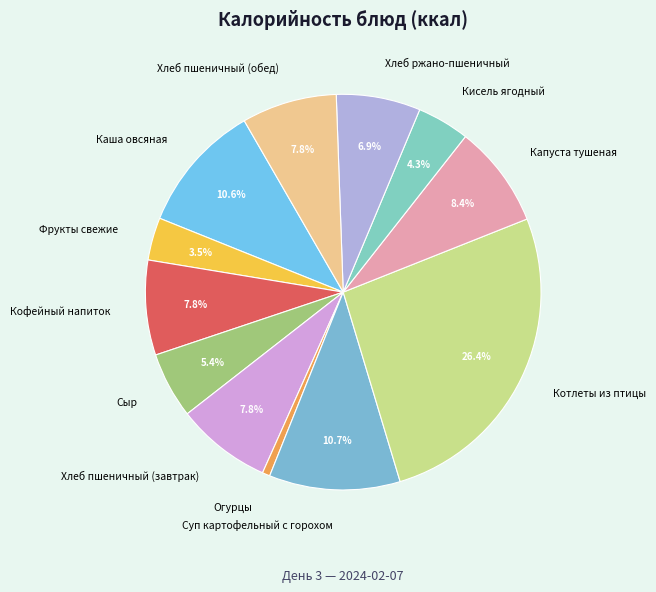

Does any single category account for the majority?

No